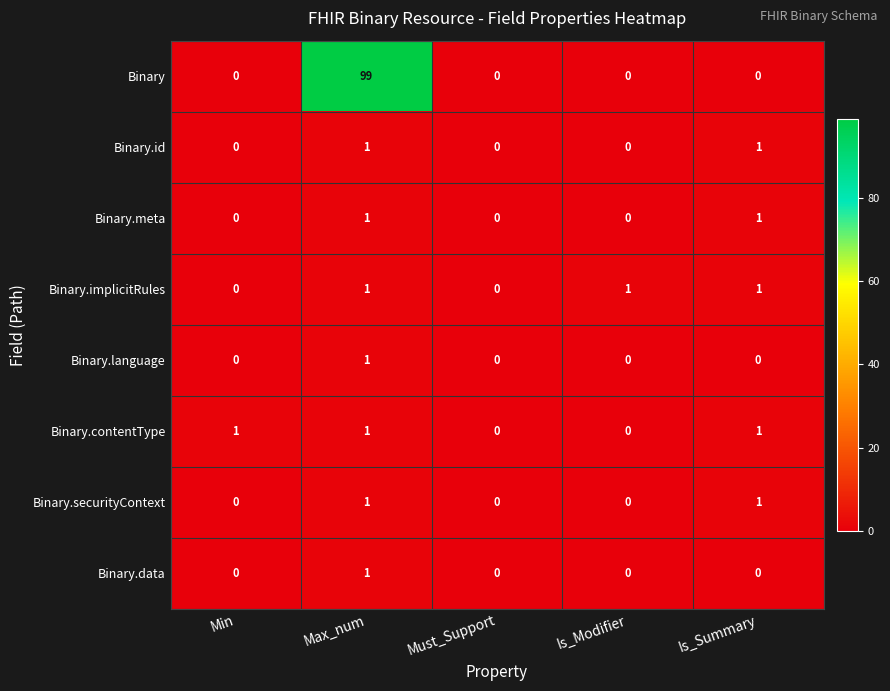

Count the Binary.id values in the range 0 to 1.

5